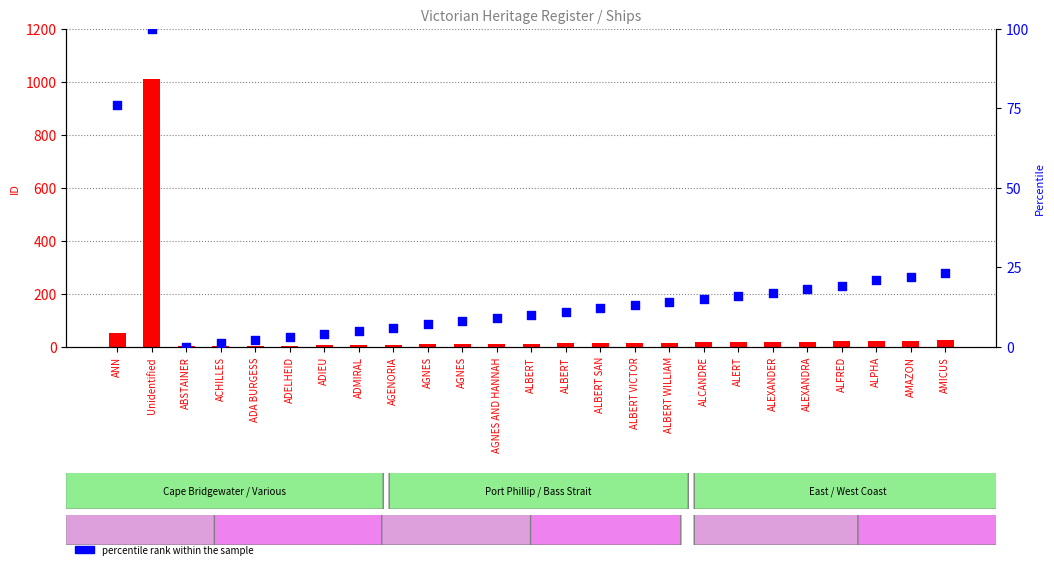

Which series has the largest total across all categories?

count